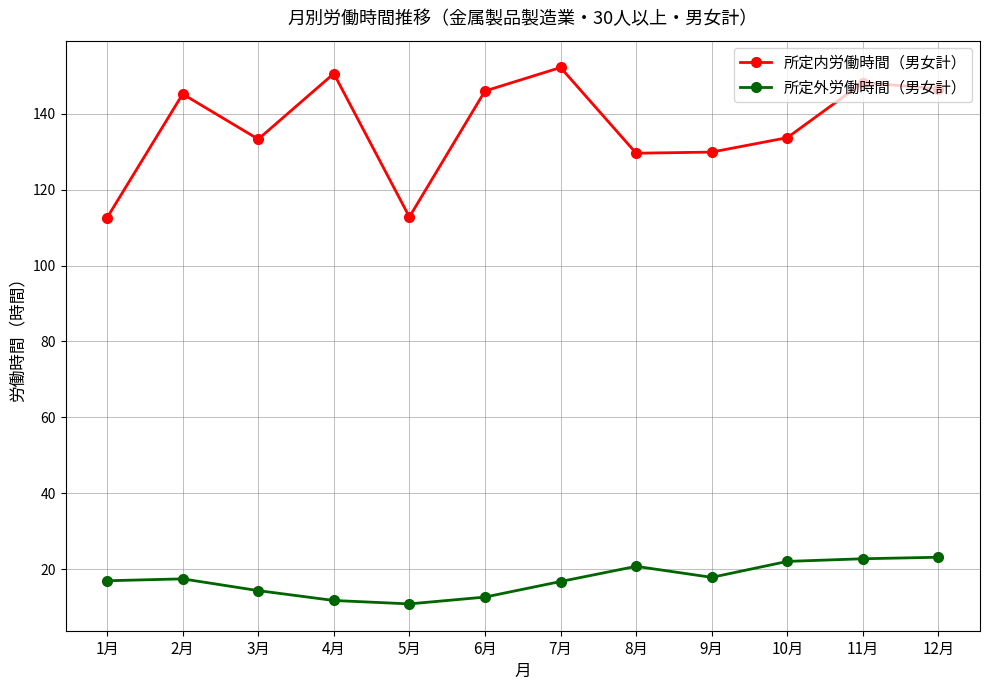

Which category has the highest value across all series?

7月